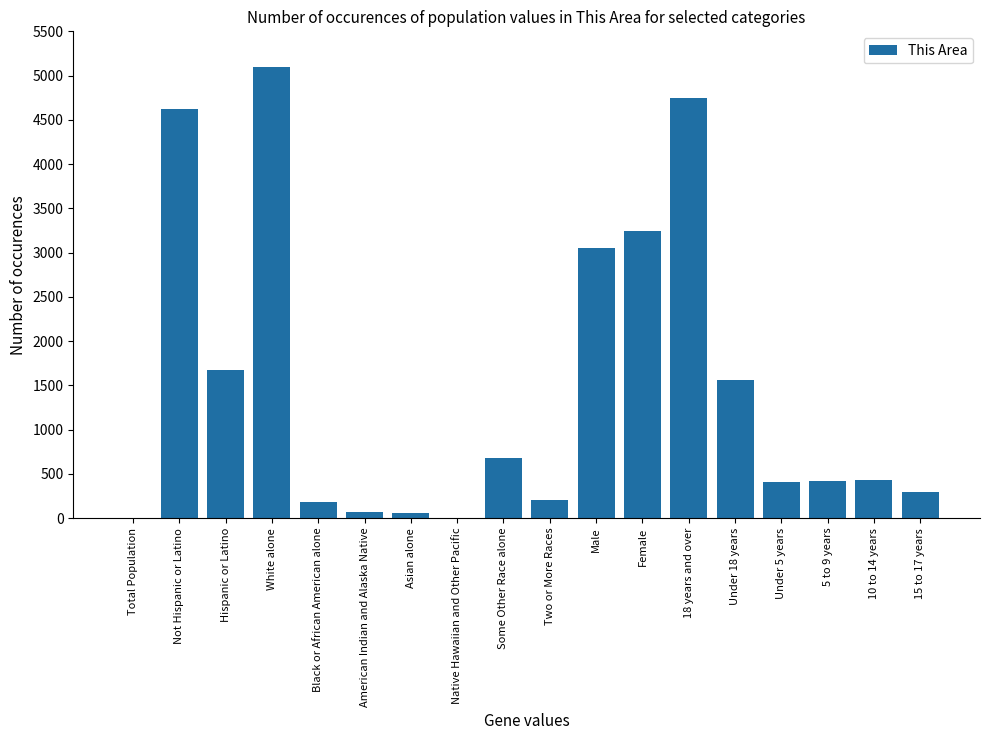

What is the sum of all values?

26792